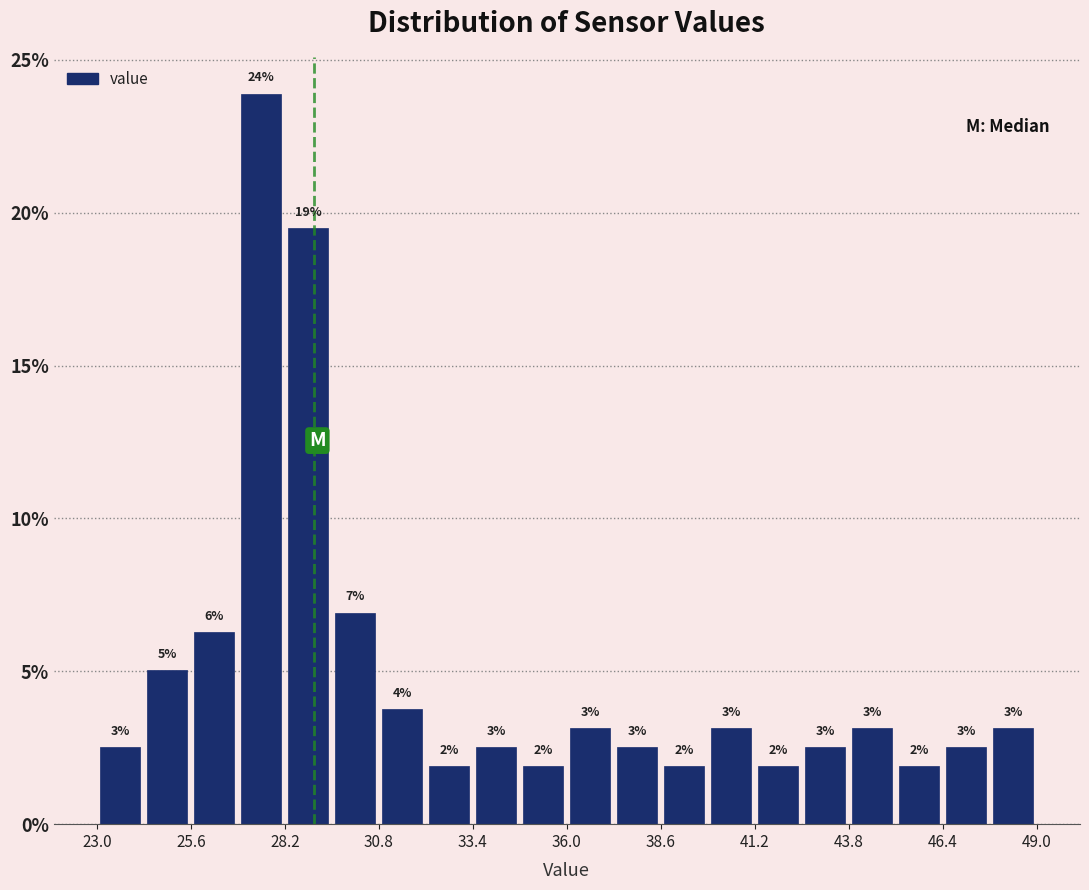

Around what value on the x-axis is the tallest bar? Give the approximate position of its centre, as read against the axis.

27.5